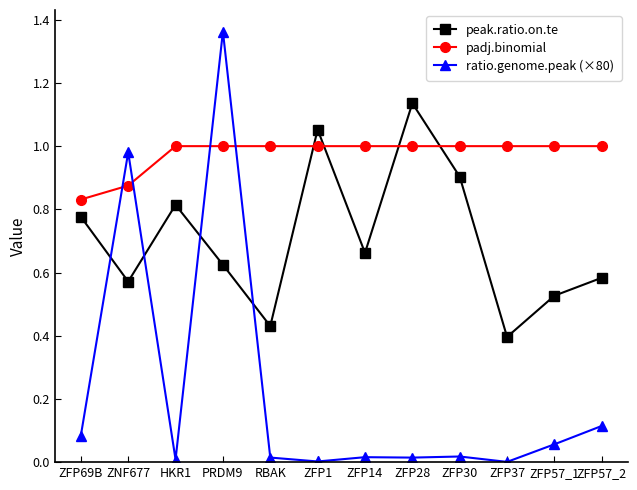

List the series in order of their peak value, lowest first.

padj.binomial, peak.ratio.on.te, ratio.genome.peak (×80)